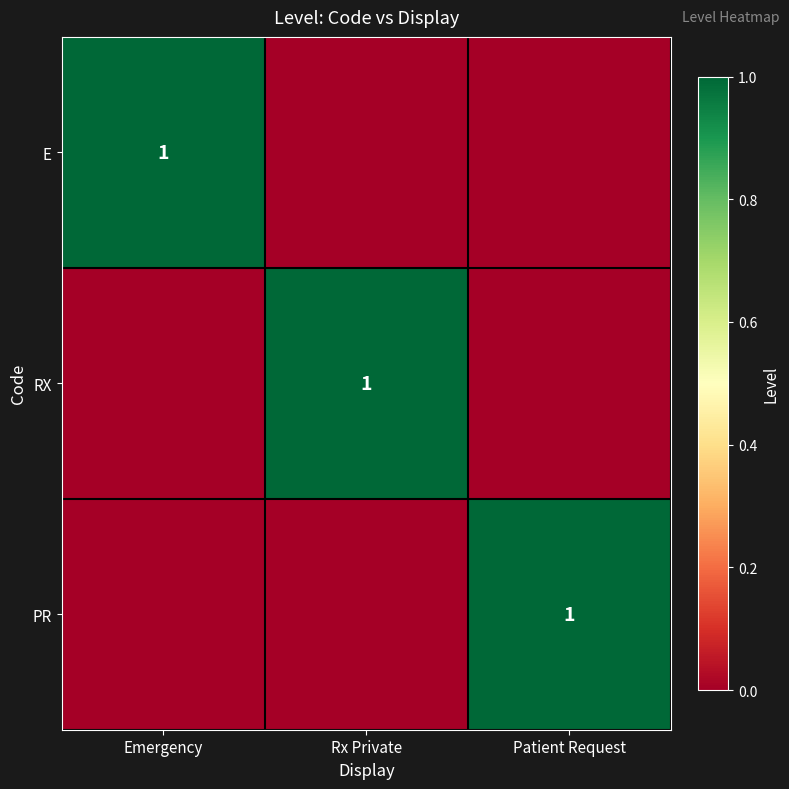

At which category is the sum across all series the highest?

Emergency